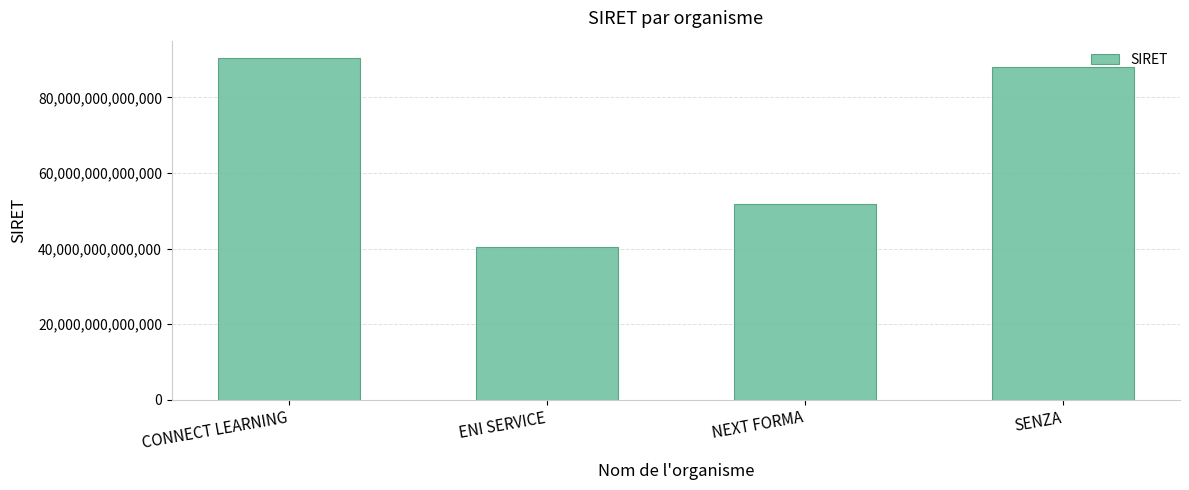

What is the difference between the maximum and minimum values?

50139143499993